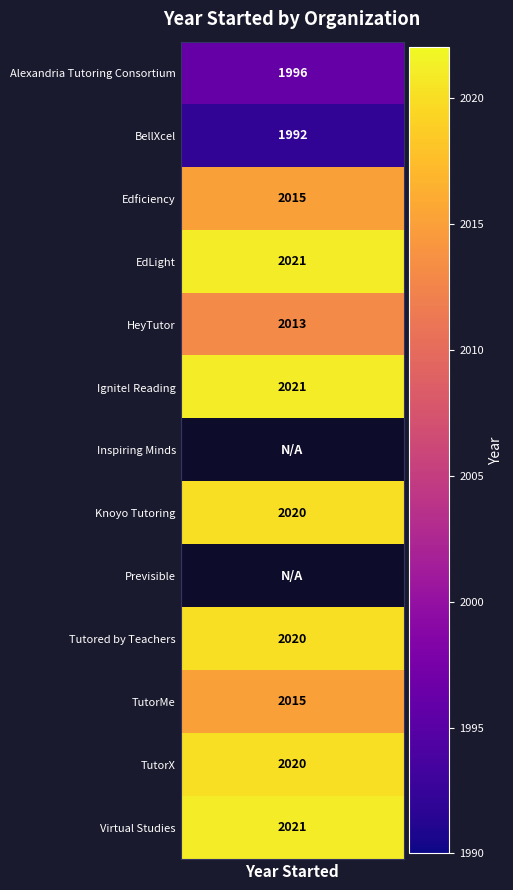

What is the difference between the maximum and second lowest values in the Knoyo Tutoring series?

2020